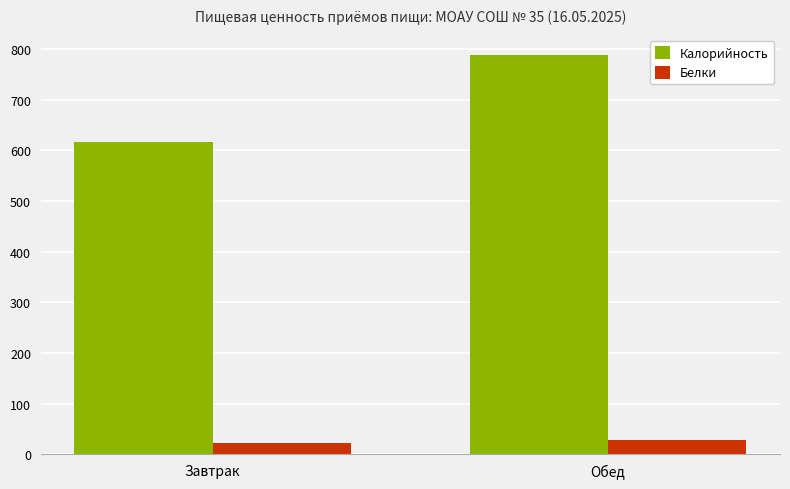

True or false: Калорийность has a value of 432.0 at Обед.

False